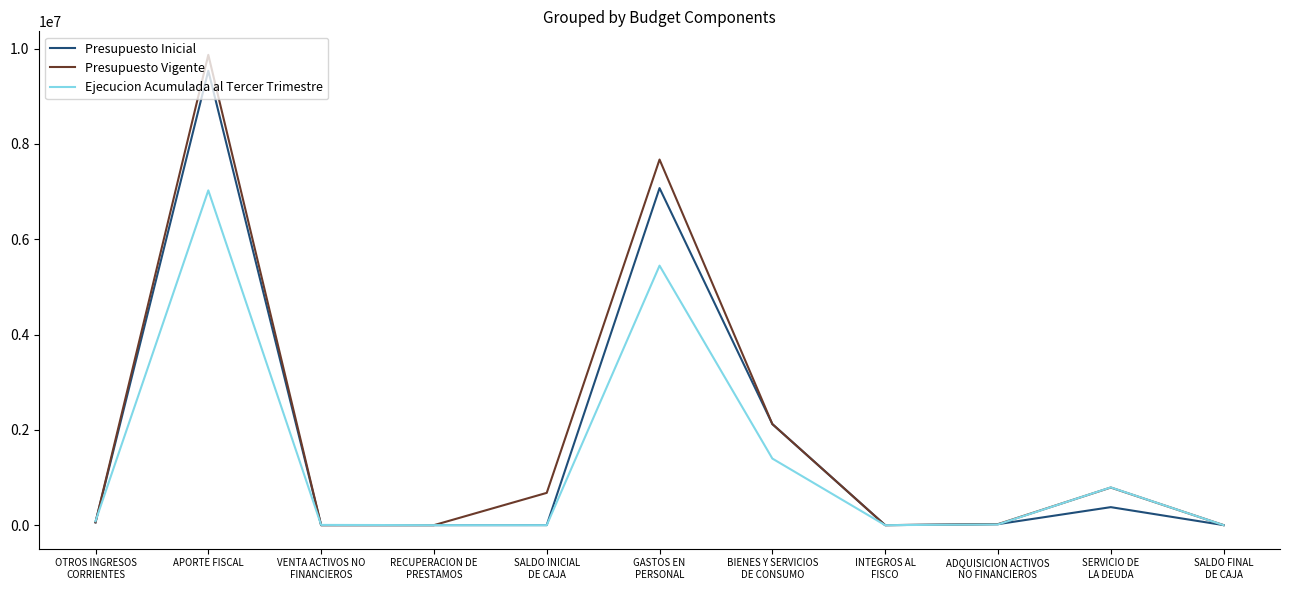

What is the average value of the Presupuesto Vigente series?

1927918